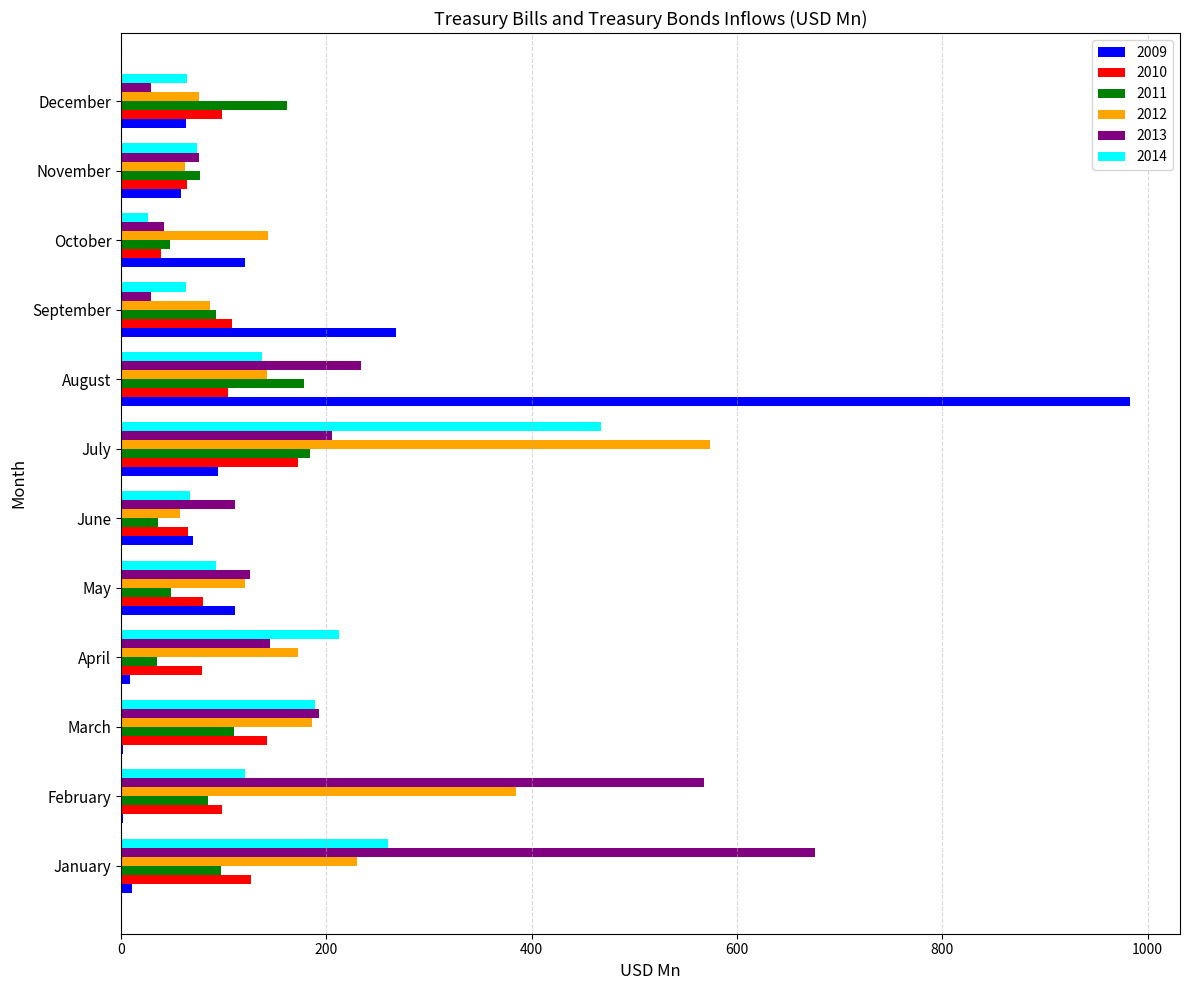

What is the total value across all series at November?

412.7